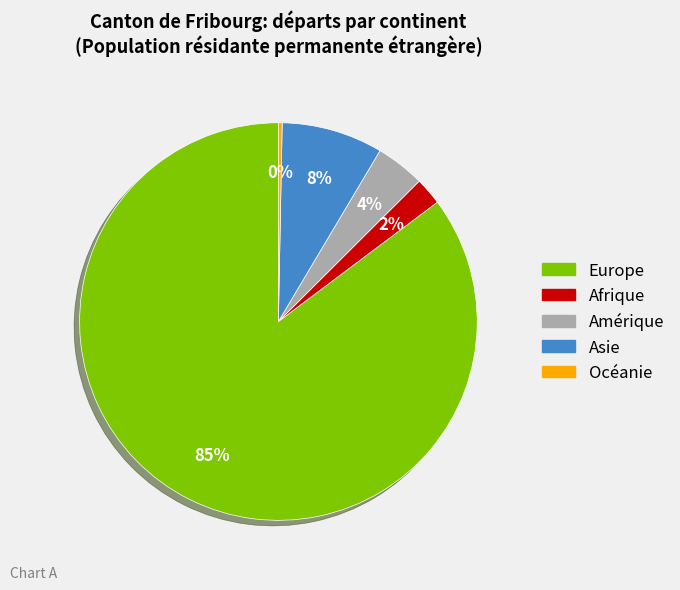

How many segments does this pie chart have?

5